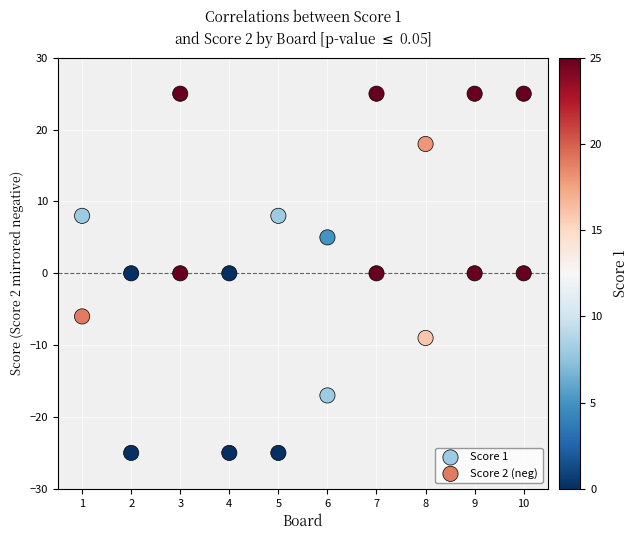

What is the X range (max minus min) for the scatter plot?

9